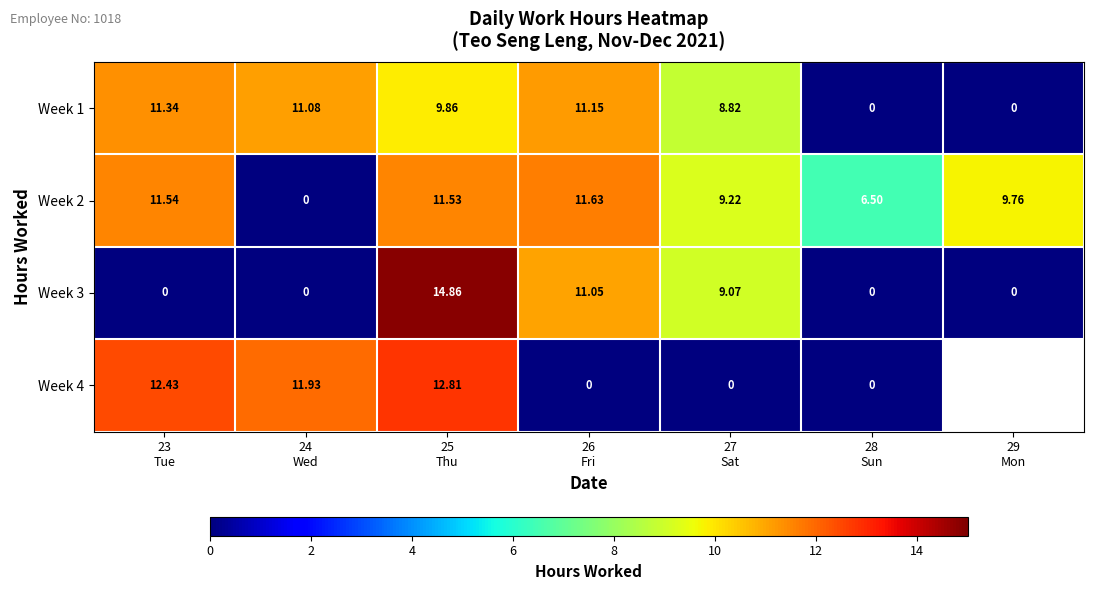

What is the total value across all series at 24
Wed?

23.0